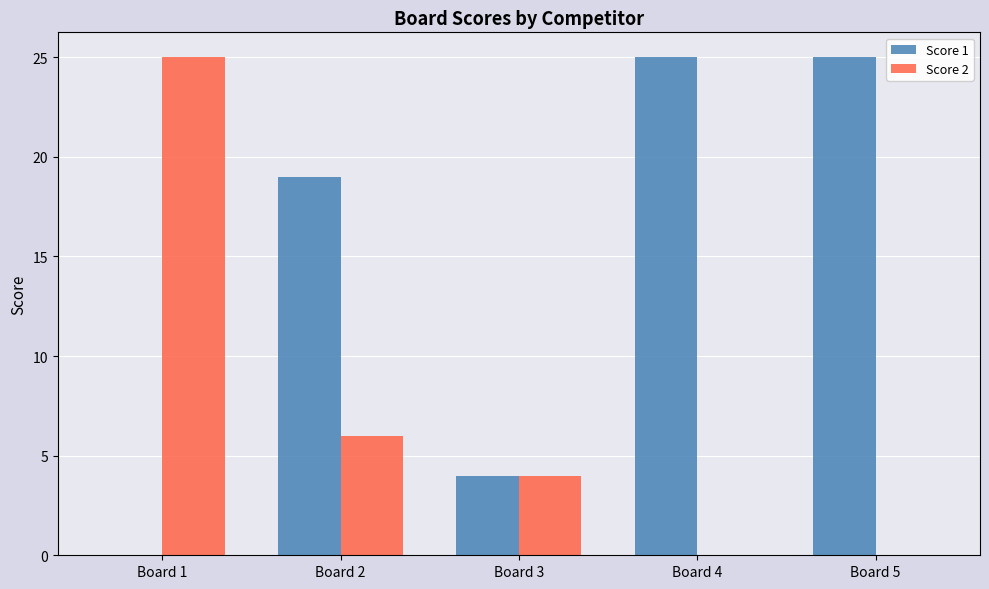

What is the sum of the Score 1 values at Board 4 and Board 5?

50